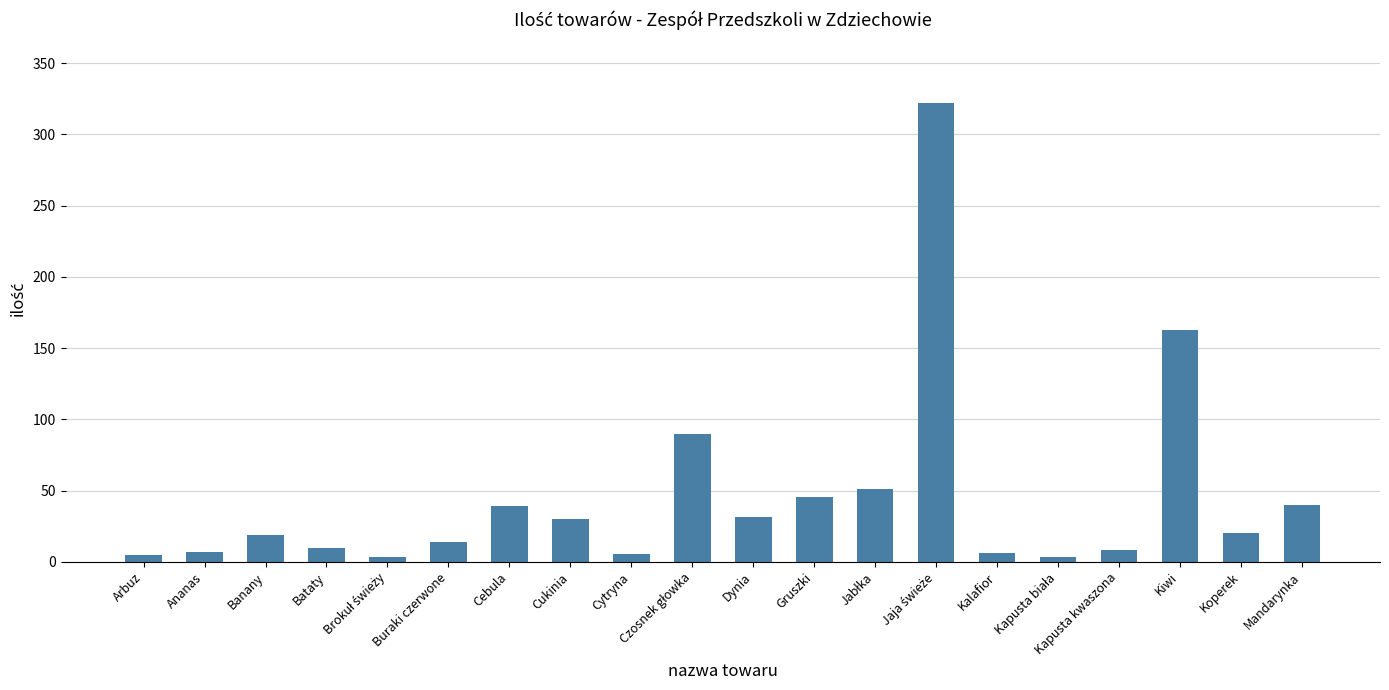

The chart shows a value of 63.8 at Cebula. True or false?

False